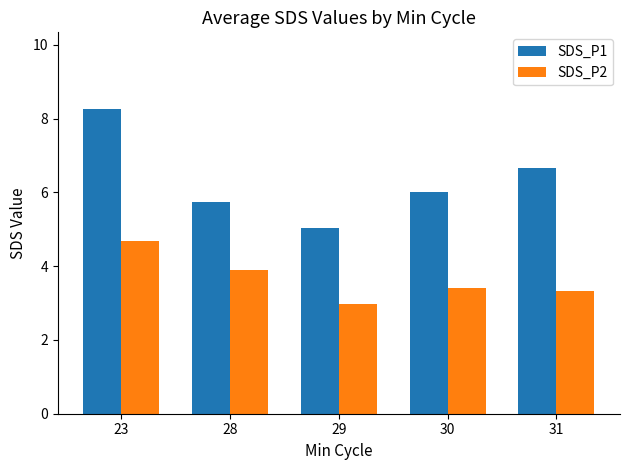

What is the sum of all SDS_P2 values?

18.3